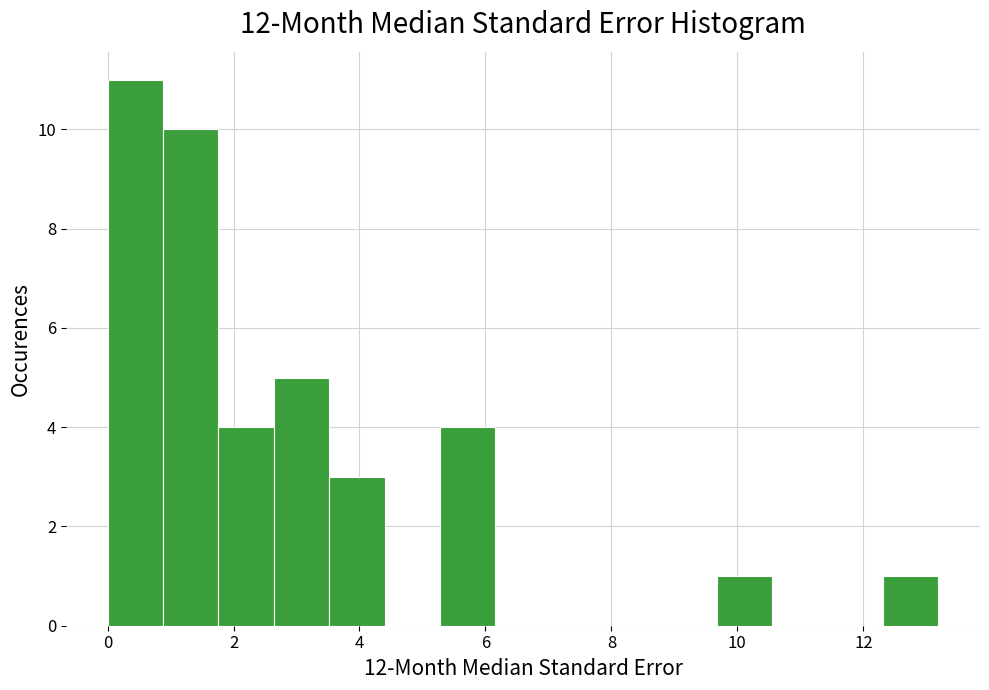

Reading left to right, transcribe this chart: for each bar, give the range it covers on the x-axis and its height. Neither the bar edges nor the heights are printed on the chart, so give them approximately, as read against the axes.

0.0 to 0.8: 11
0.8 to 1.8: 10
1.8 to 2.6: 4
2.6 to 3.6: 5
3.6 to 4.4: 3
4.4 to 5.2: 0
5.2 to 6.2: 4
6.2 to 7.0: 0
7.0 to 8.0: 0
8.0 to 8.8: 0
8.8 to 9.6: 0
9.6 to 10.6: 1
10.6 to 11.4: 0
11.4 to 12.4: 0
12.4 to 13.2: 1